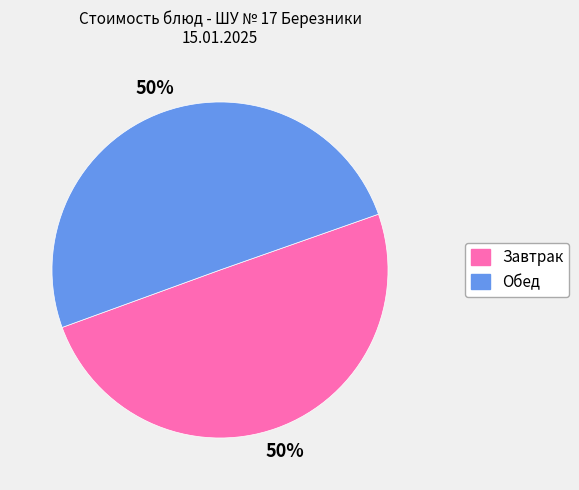

To the nearest percent, what is the average slice percentage?

50%